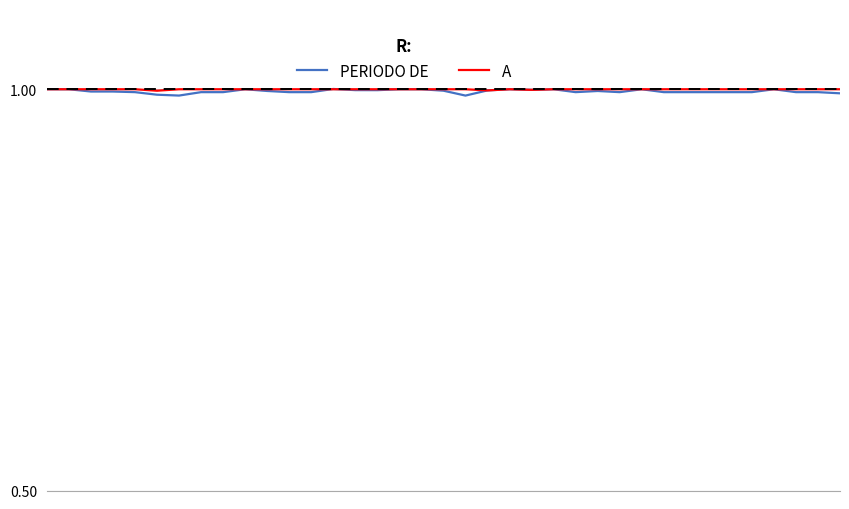

Which series has the largest range (max minus min)?

PERIODO DE